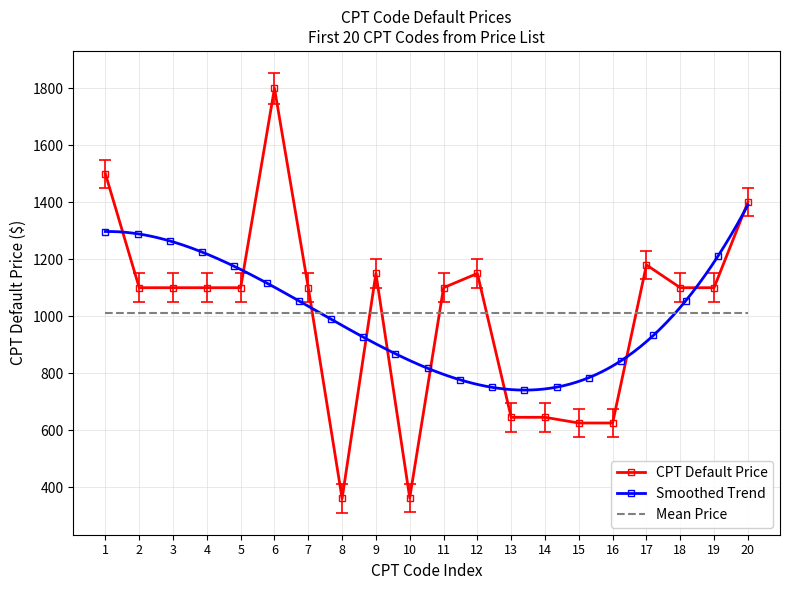

Count the number of values greater than 1100.

6